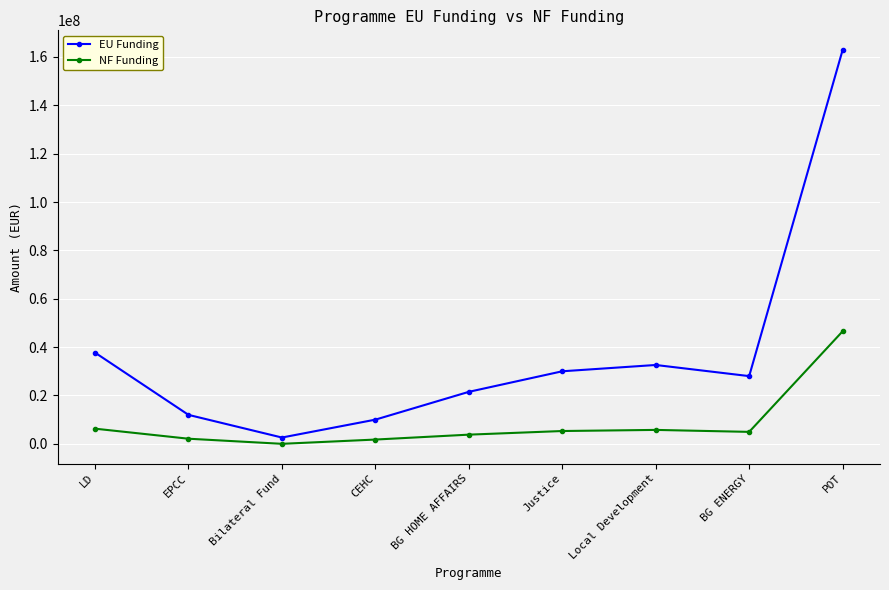

Which series has the largest range (max minus min)?

EU Funding